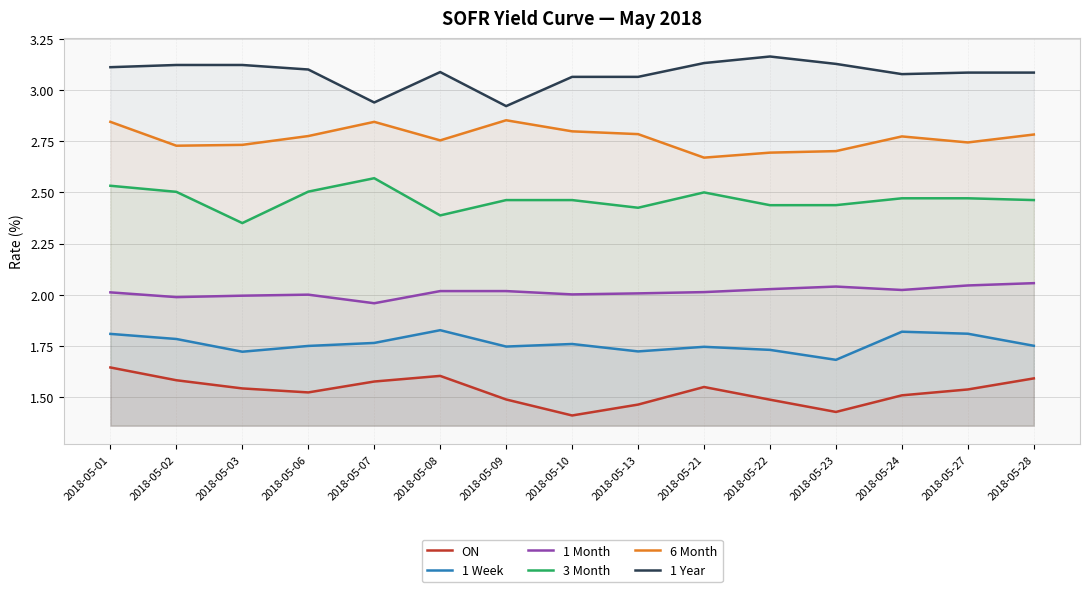

List the series in order of their peak value, lowest first.

ON, 1 Week, 1 Month, 3 Month, 6 Month, 1 Year